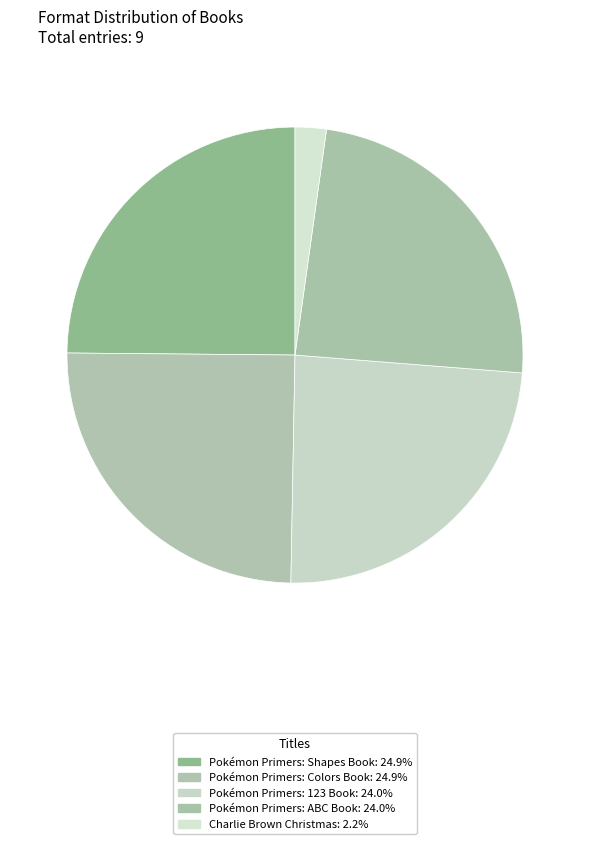

Is it true that Pokémon Primers: Colors Book is 18% of the pie?

False